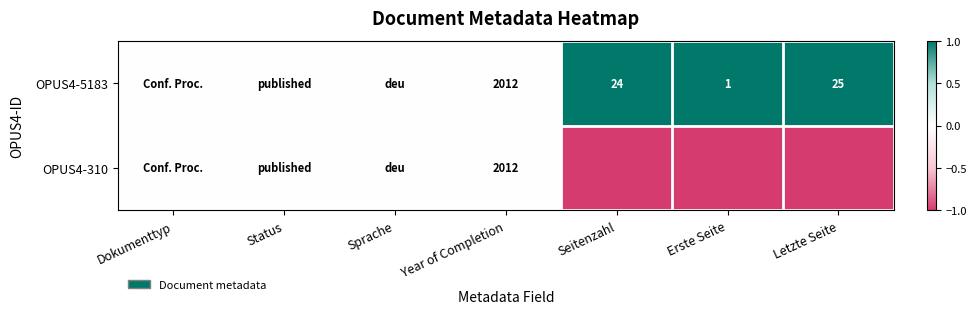

What is the total value across all series at Year of Completion?

4024